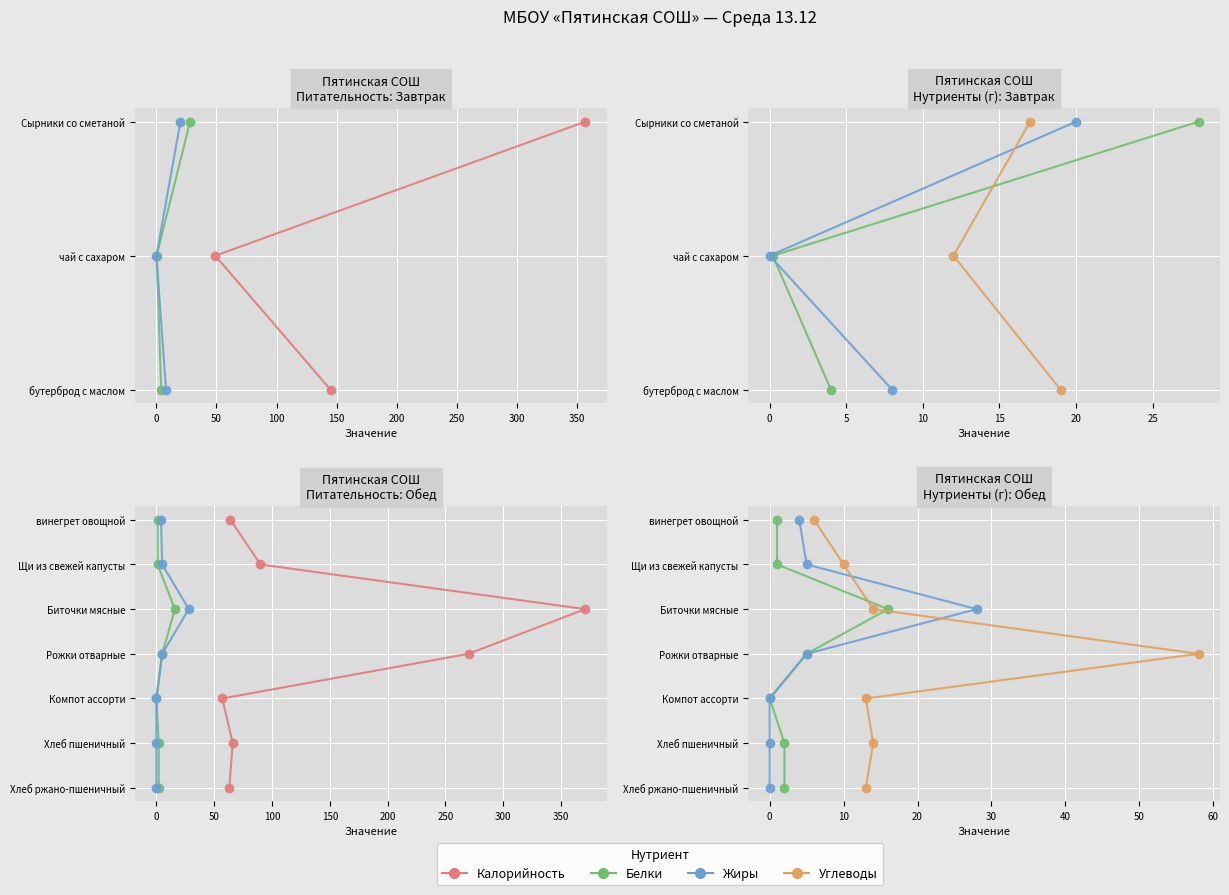

Between 50 and 150, which series saw the biggest shift?

Калорийность